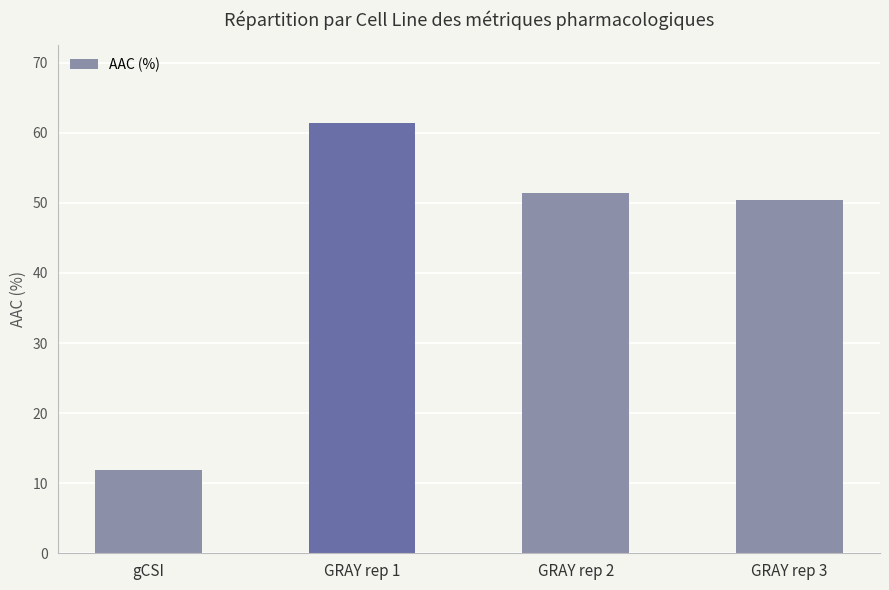

At which category does the chart reach its minimum across all series?

gCSI